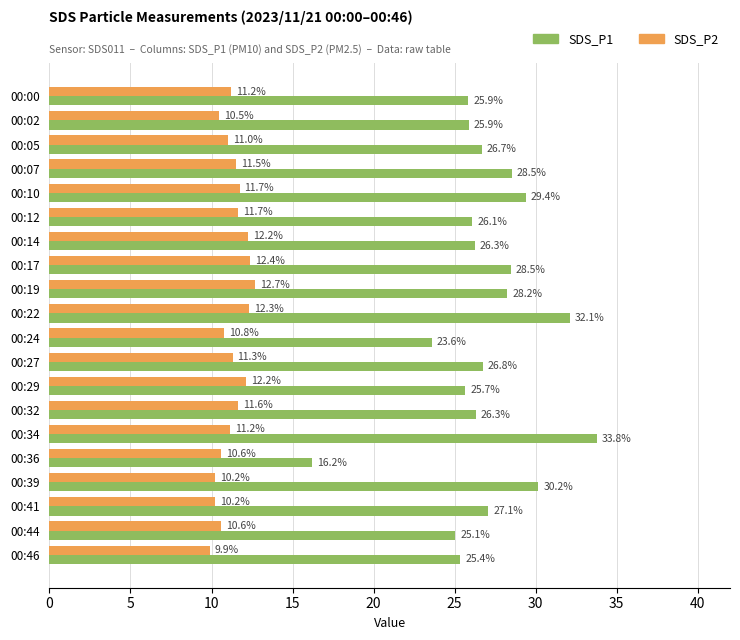

The SDS_P2 series shows 3.1 at 00:05. True or false?

False